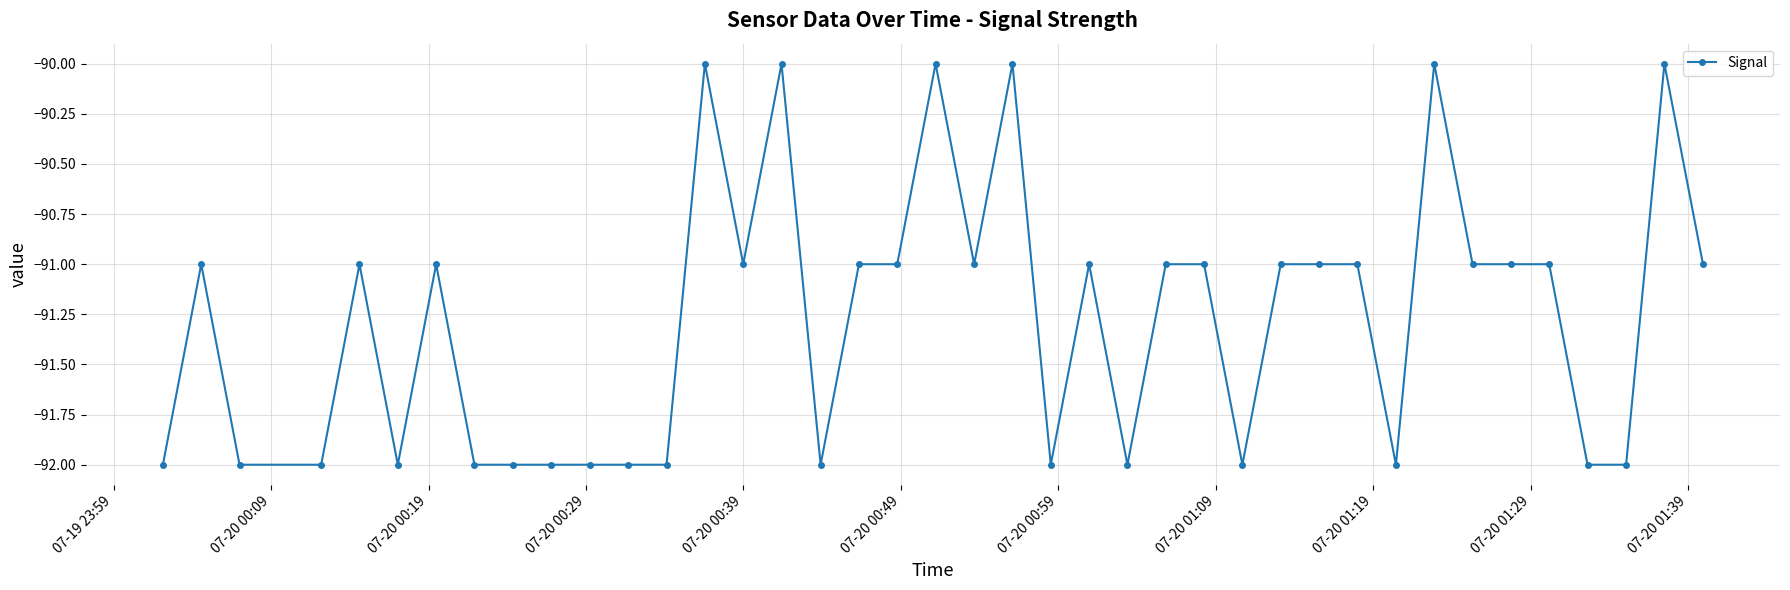

What is the value of the 13th point from the left?

-92